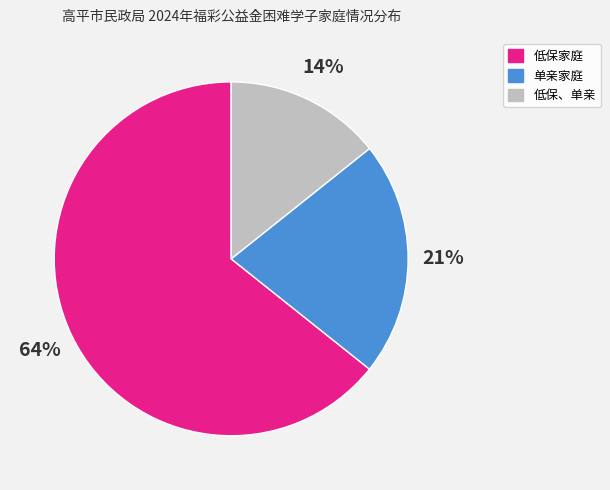

Count the number of slices in the pie.

3